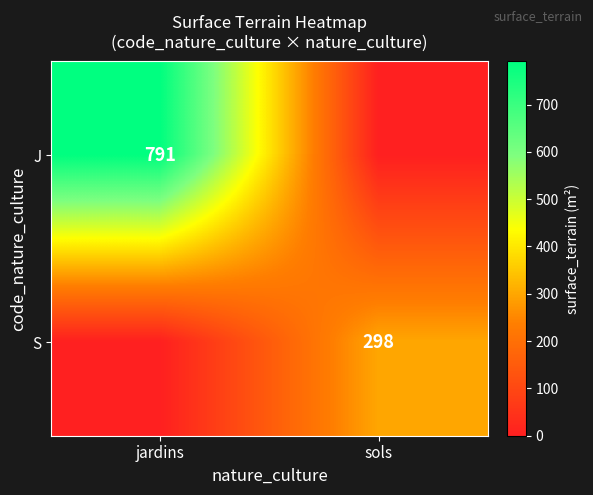

The S series shows 298 at sols. True or false?

True